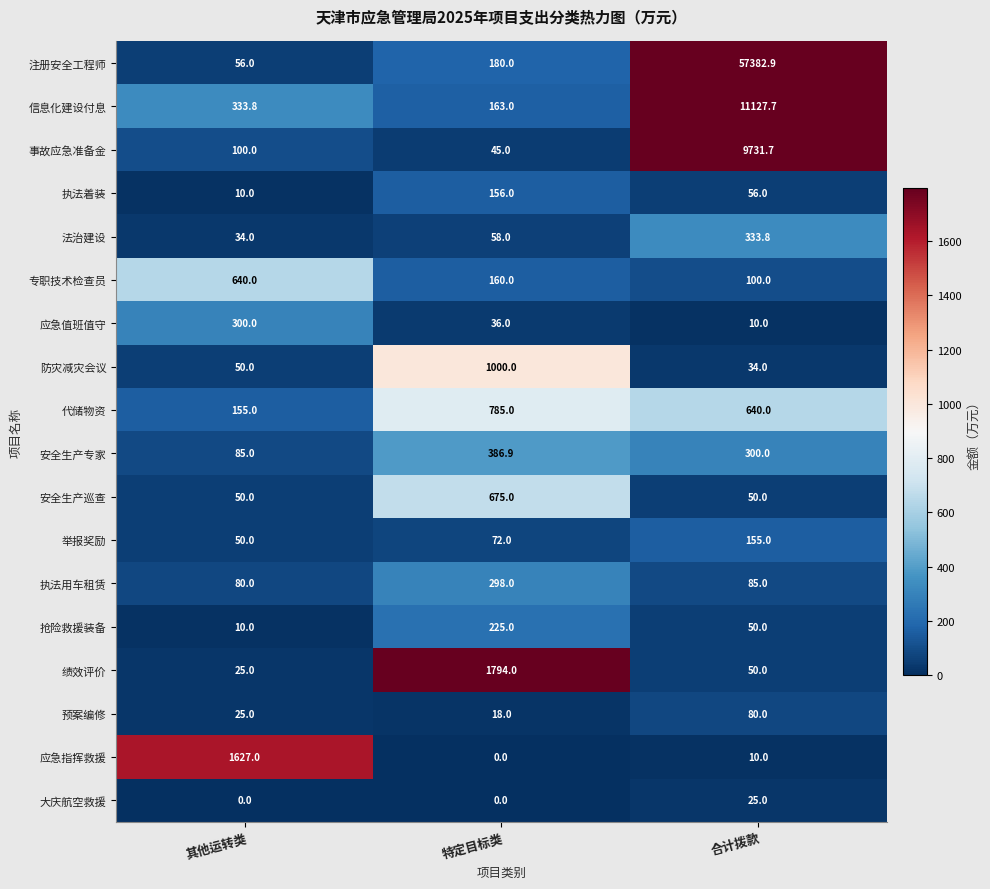

What is the difference between the maximum and minimum values in the 抢险救援装备 series?

215.0